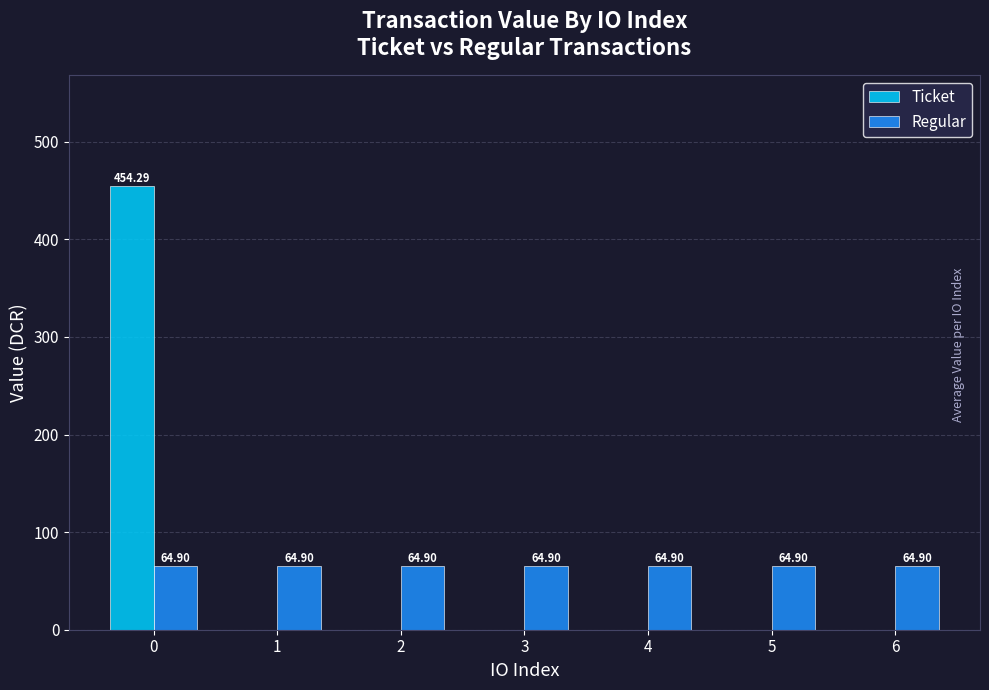

What is the sum of the Regular values at 3 and 1?

129.8